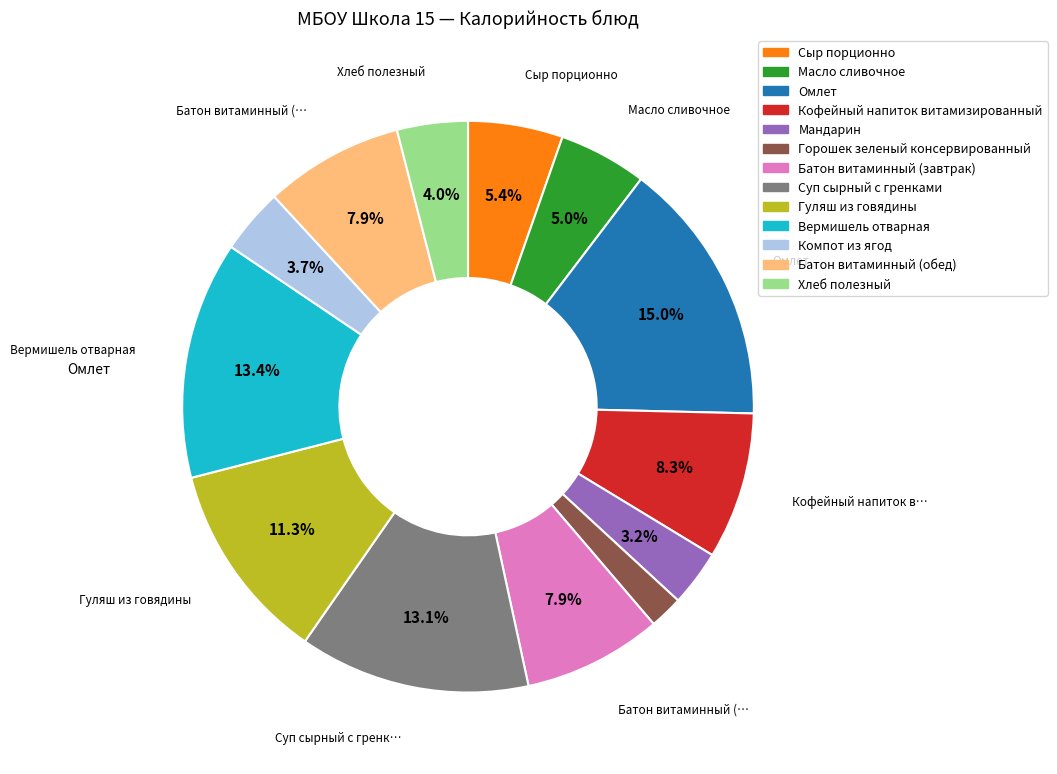

Is Хлеб полезный the majority of the pie?

No